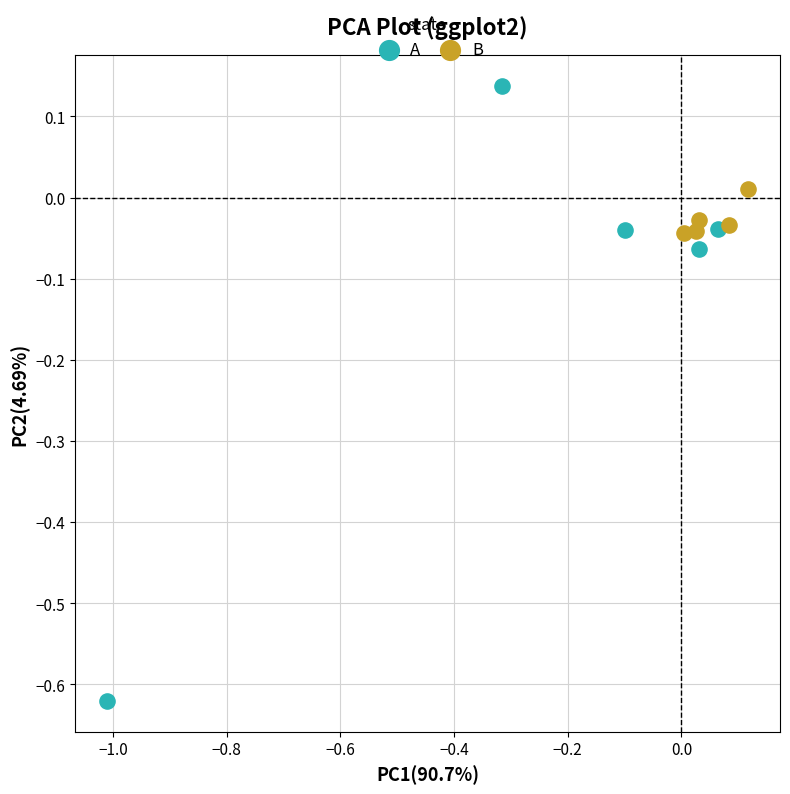

Which series has the largest Y range (max minus min)?

A